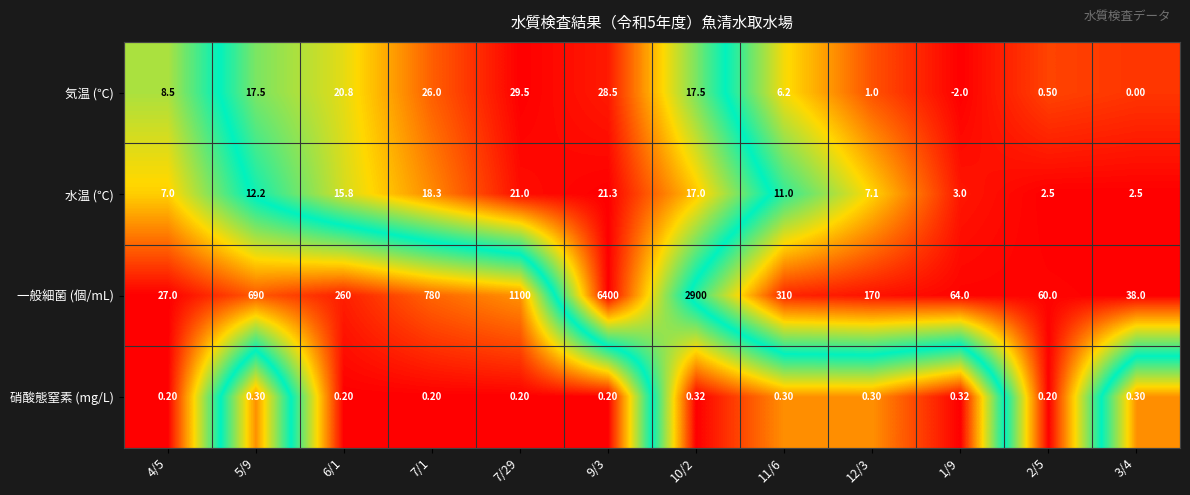

Which series has the largest total across all categories?

一般細菌 (個/mL)